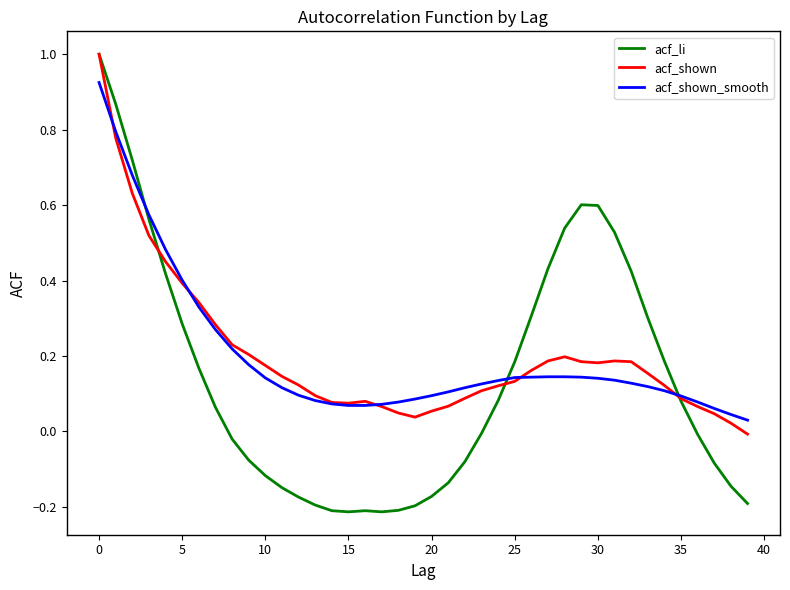

Count the number of data series in this chart.

3